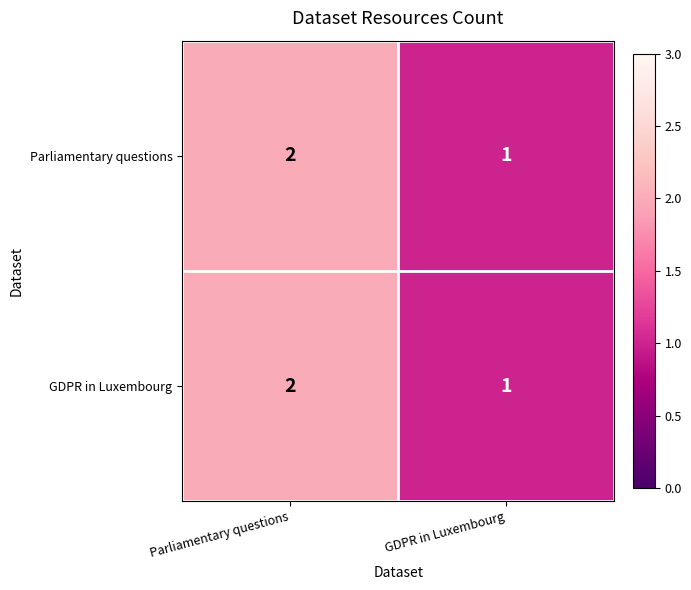

Which category has the lowest value across all series?

GDPR in Luxembourg